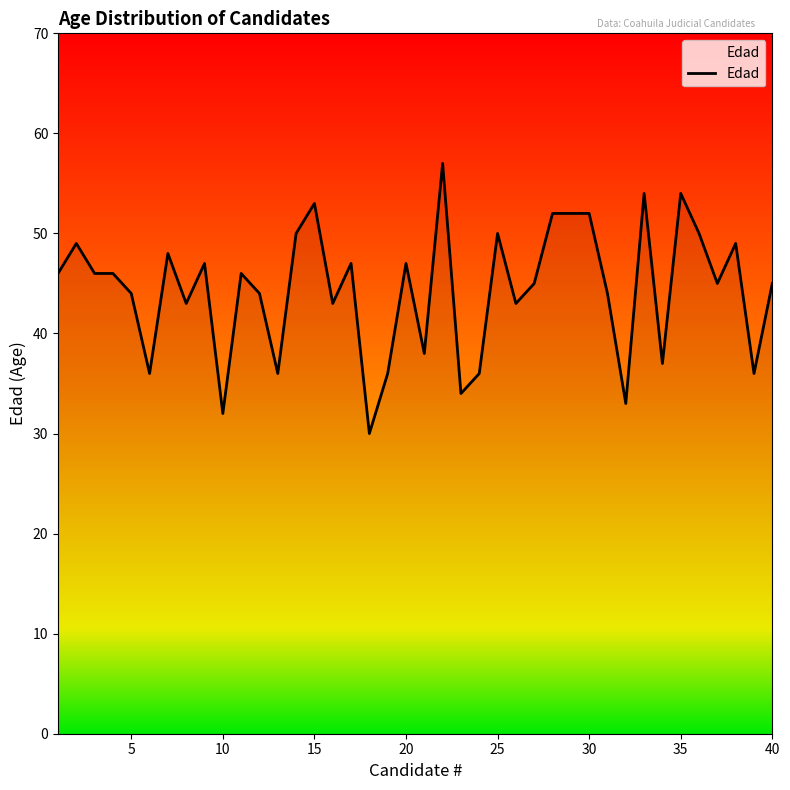

What is the difference between the maximum and minimum values?

27